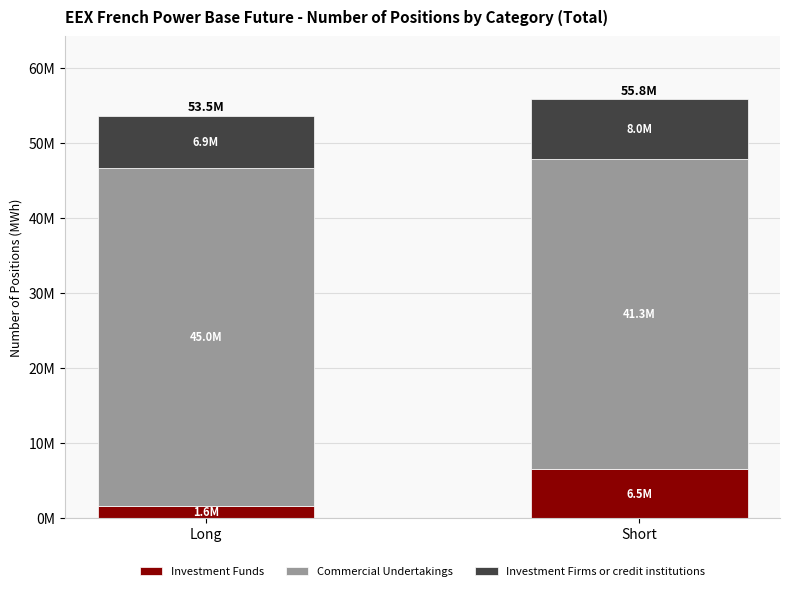

Are the bars horizontal?

No